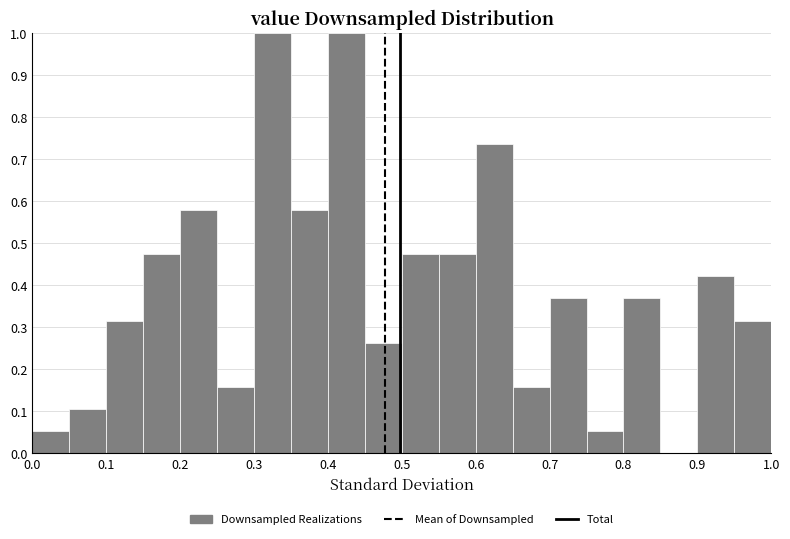

What is the height of the bar covering 0.40 to 0.45 on the x-axis? The values are not printed on the chart, so give them approximately, as read against the axis.

1.00